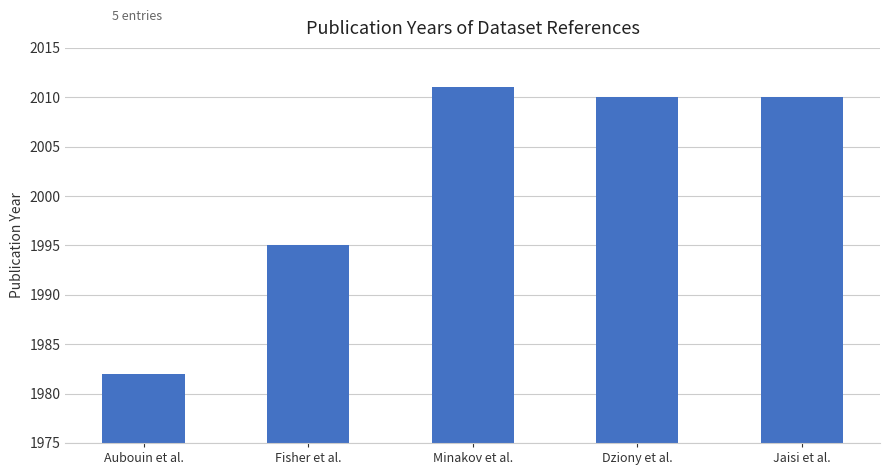

Are the bars horizontal?

No